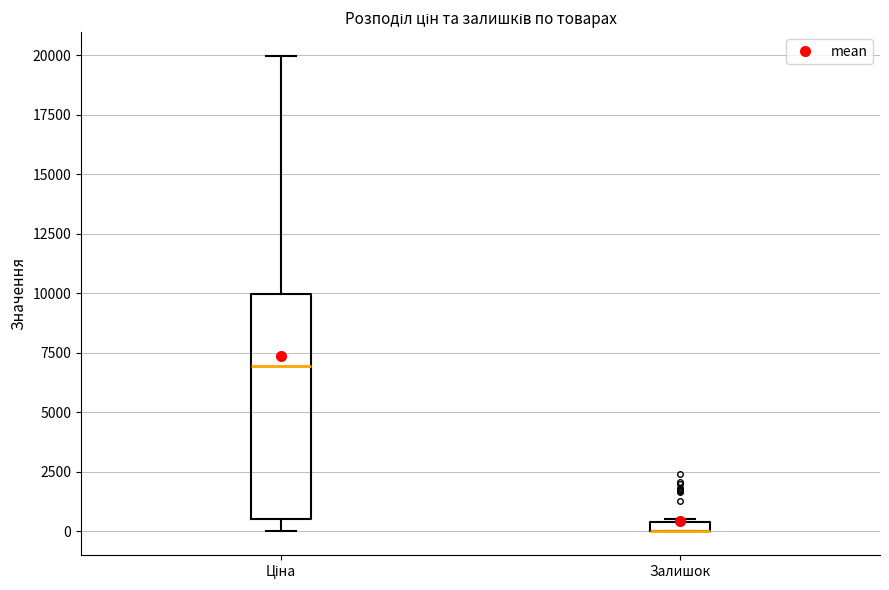

Comparing the boxes themselves (not the whiskers), which one is the tallest?

Ціна